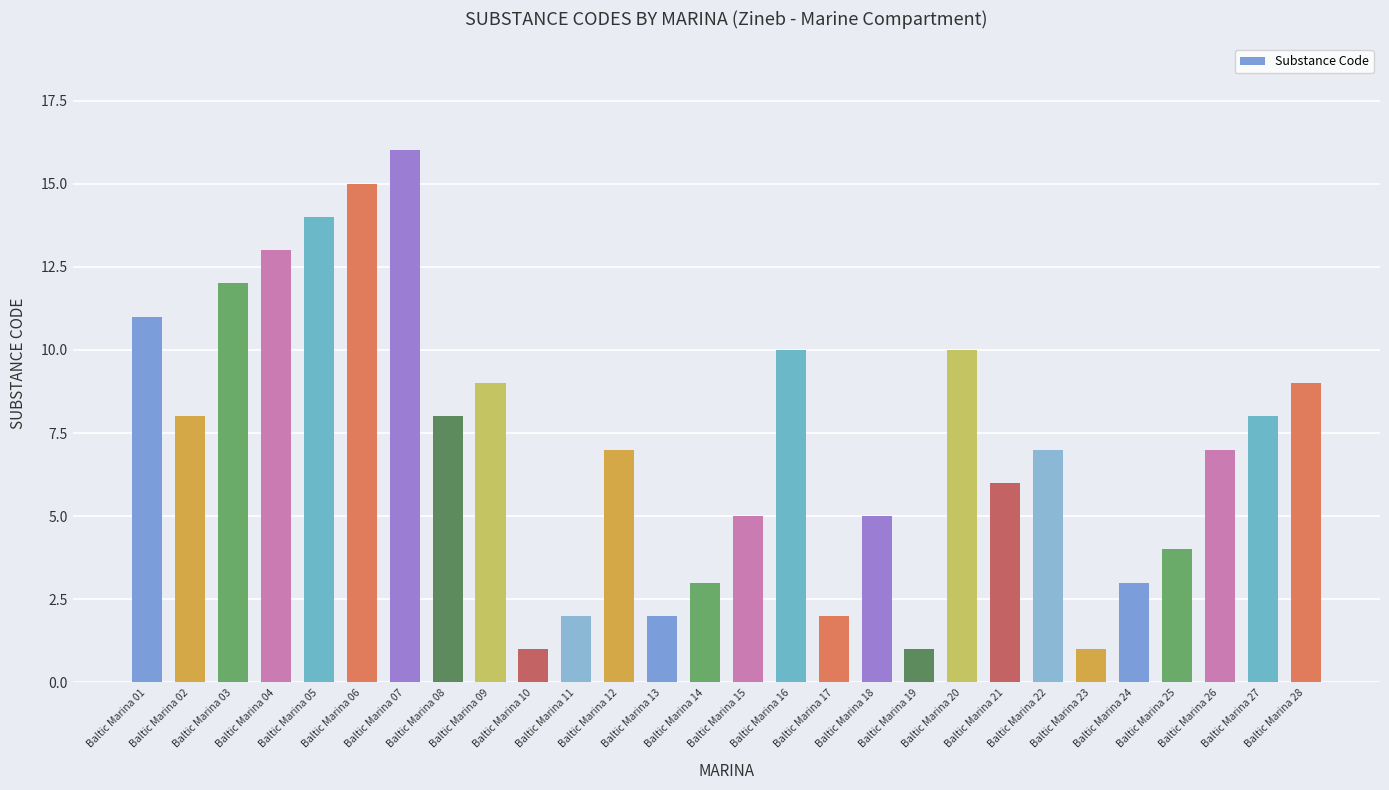

How many categories are shown in the chart?

28